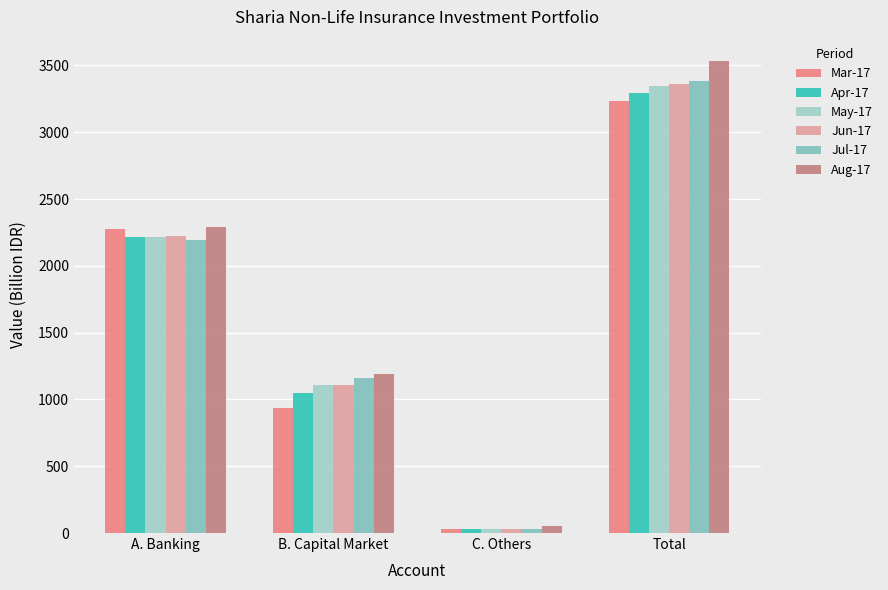

What is the value of the Mar-17 bar at the 4th from the left?

3232.5